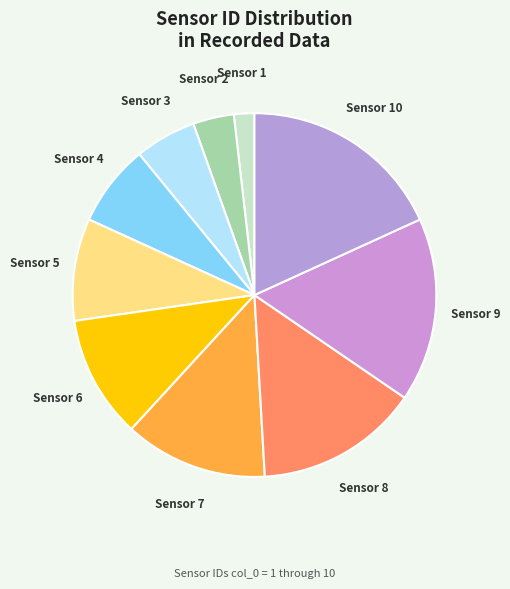

Is there a majority slice in this chart?

No